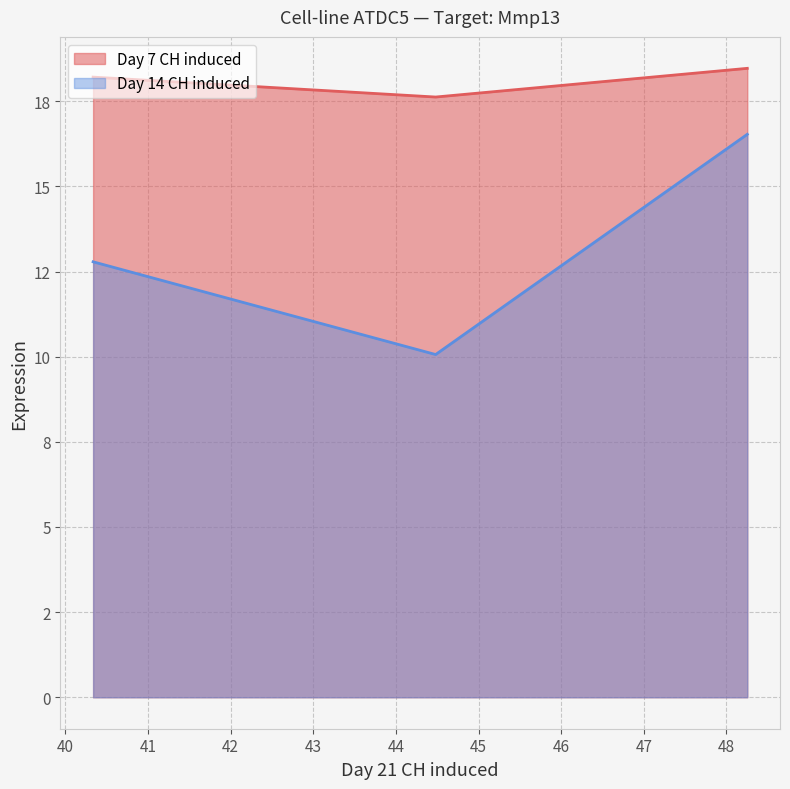

What are all the series names shown in the legend?

Day 7 CH induced, Day 14 CH induced